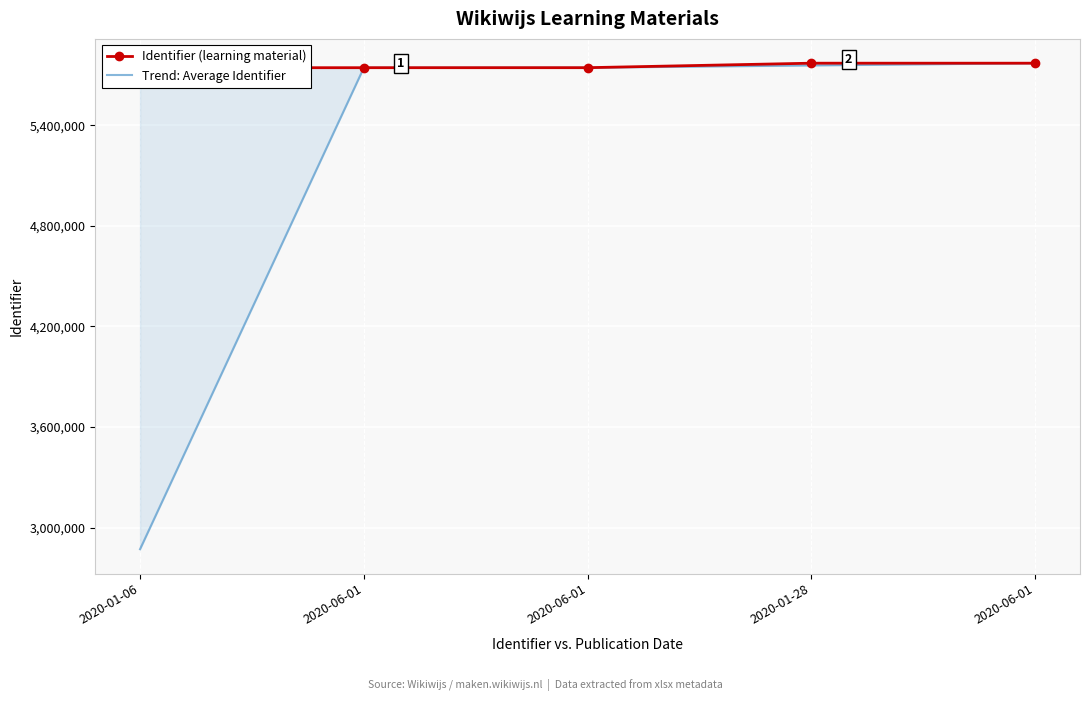

The Identifier (learning material) series shows 9020152.6 at 2020-06-01. True or false?

False